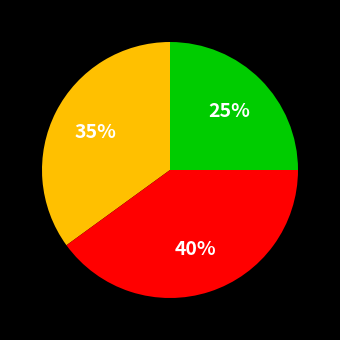

Is there a majority slice in this chart?

No